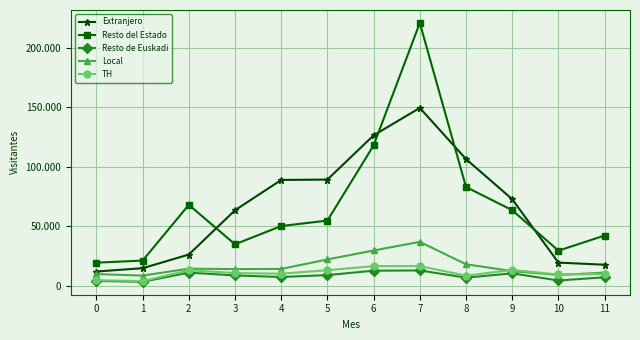

What are all the series names shown in the legend?

Extranjero, Resto del Estado, Resto de Euskadi, Local, TH